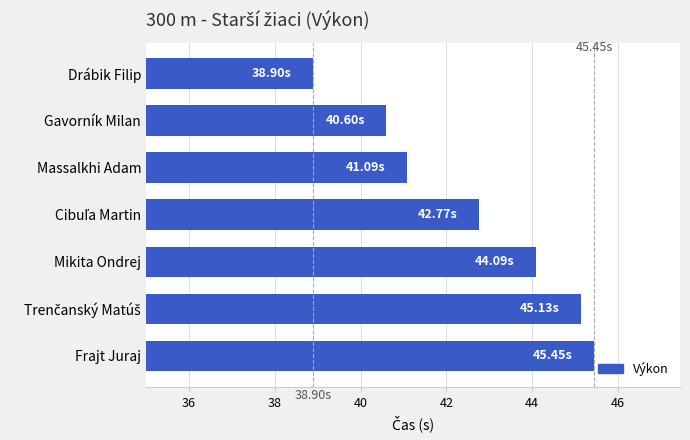

Which category has the highest value across all series?

Frajt Juraj